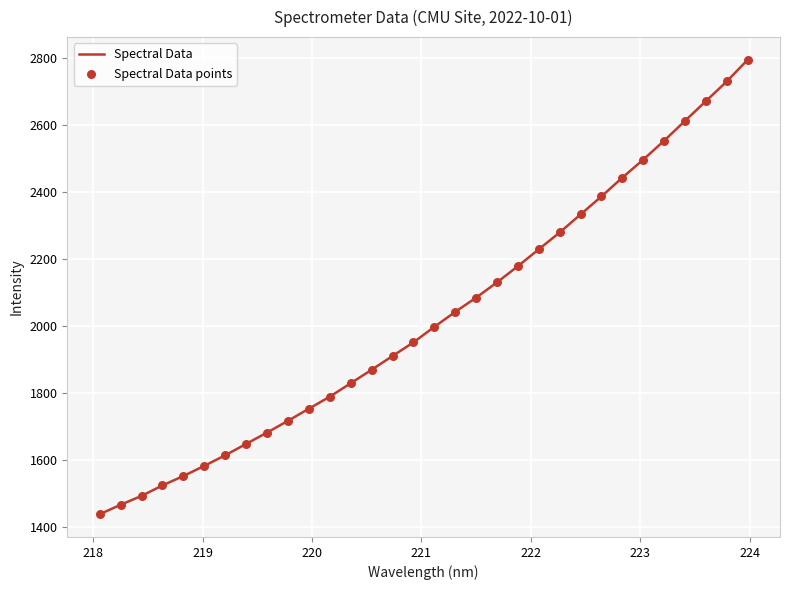

What is the difference between the maximum and minimum values?

1356.5